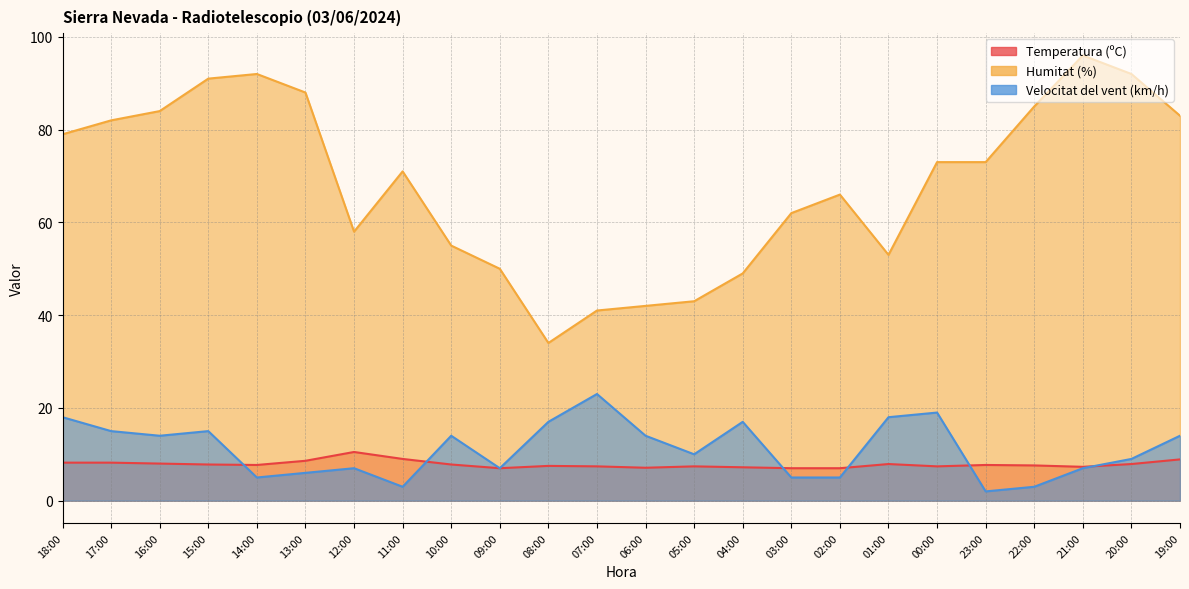

At how many categories does at least one series exceed 46?

20